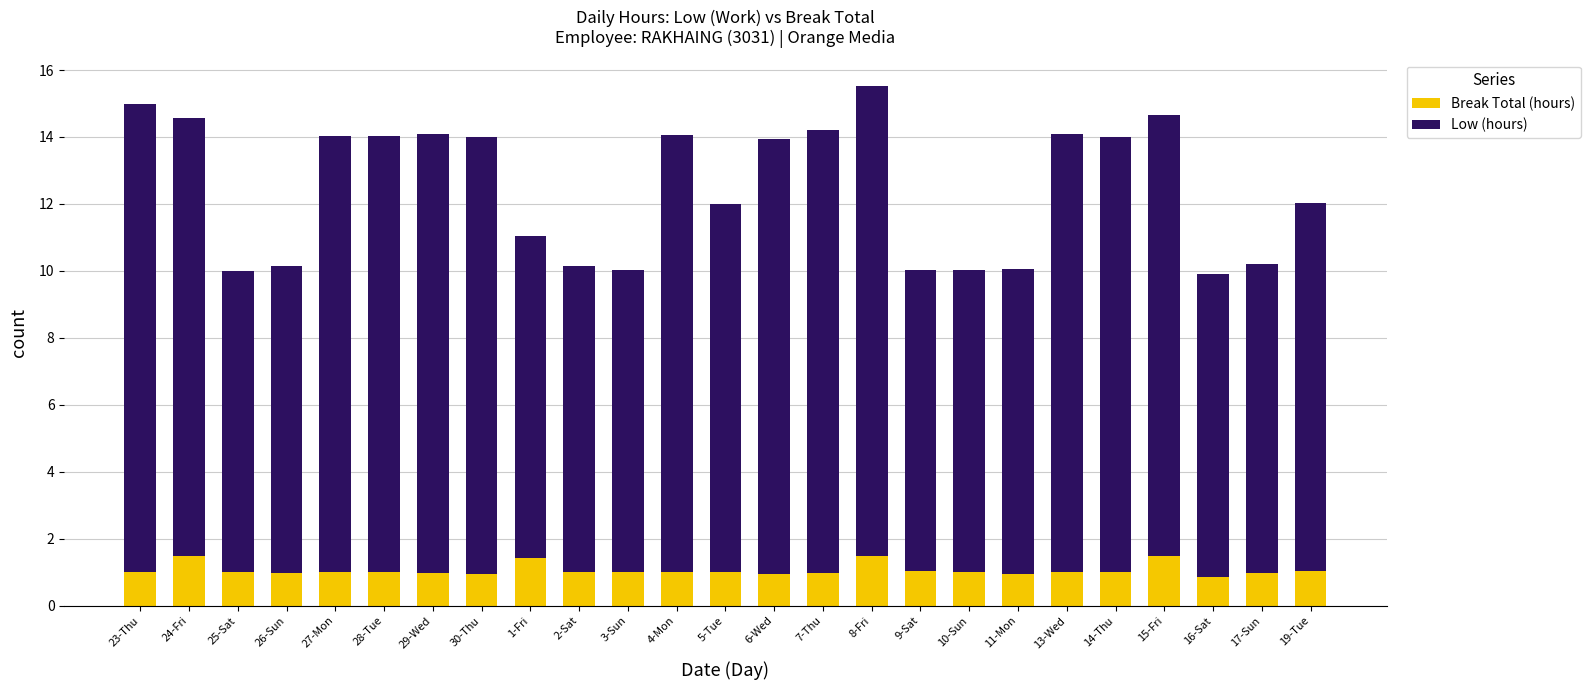

What is the difference between the maximum and minimum values in the Break Total (hours) series?

0.6